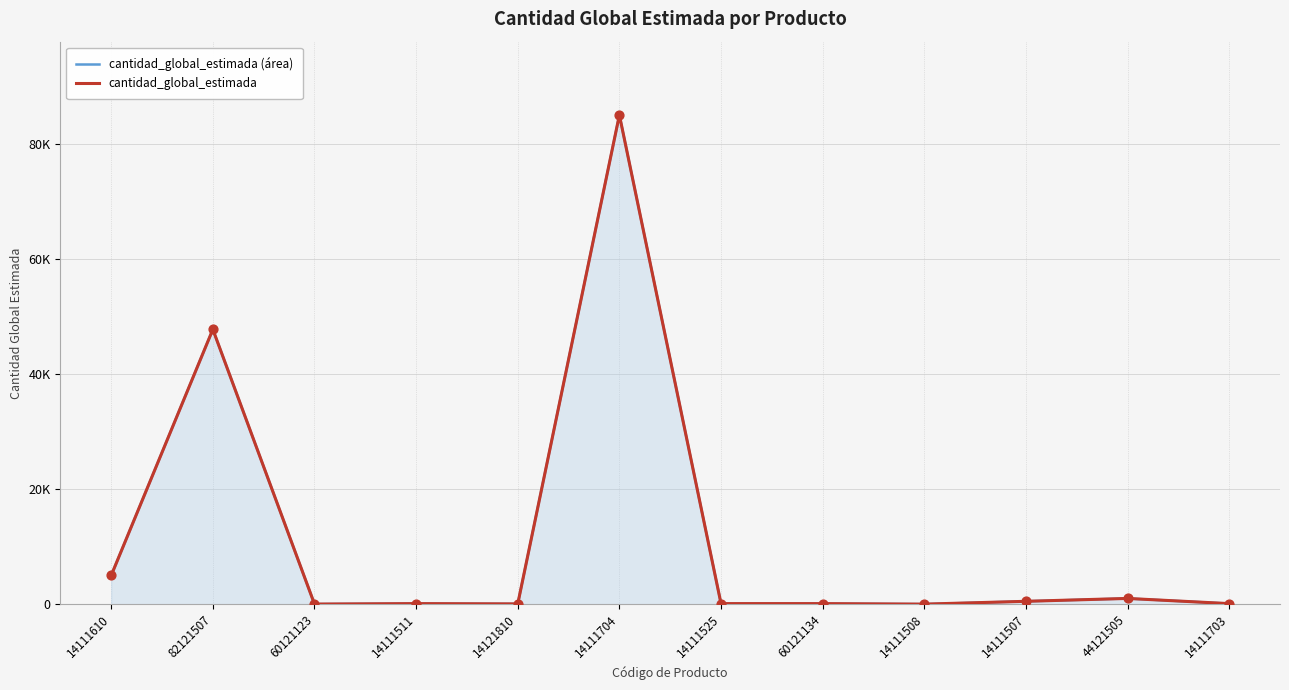

Which series has the largest total across all categories?

cantidad_global_estimada (área)